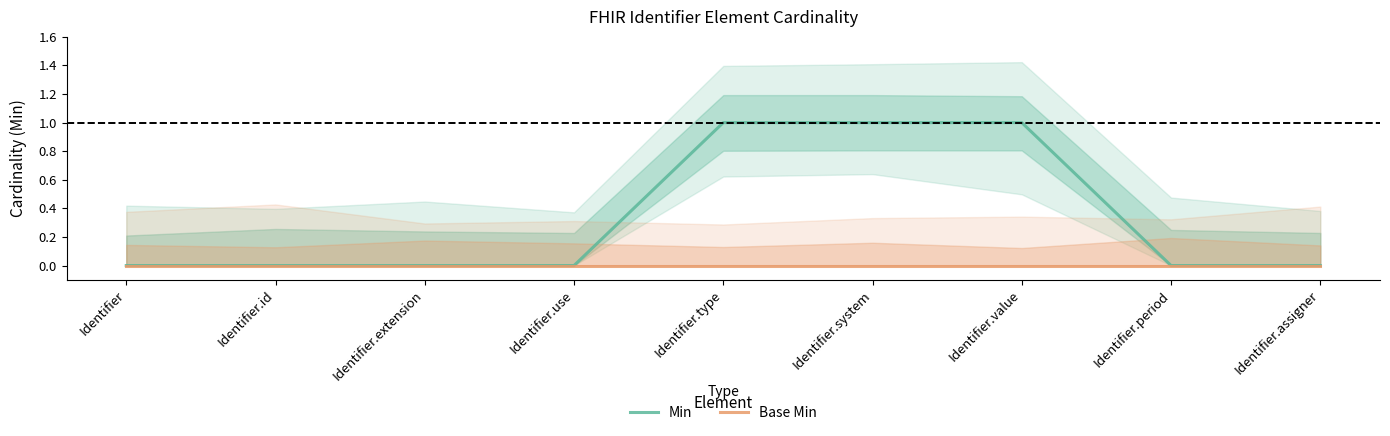

Is this an area chart (filled region under the line)?

No